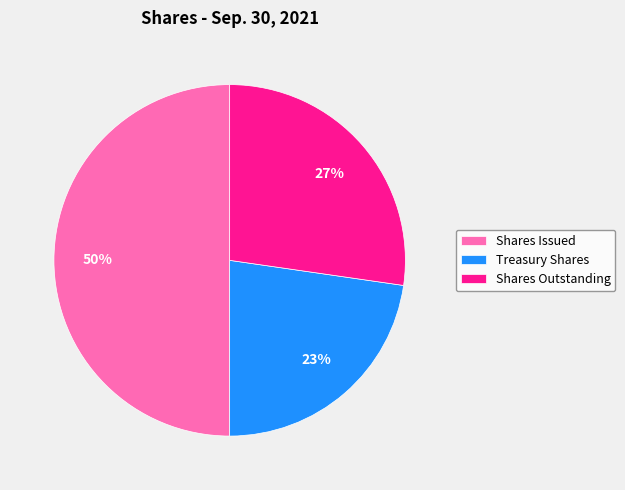

Rank the categories by value from lowest to highest.

Treasury Shares, Shares Outstanding, Shares Issued